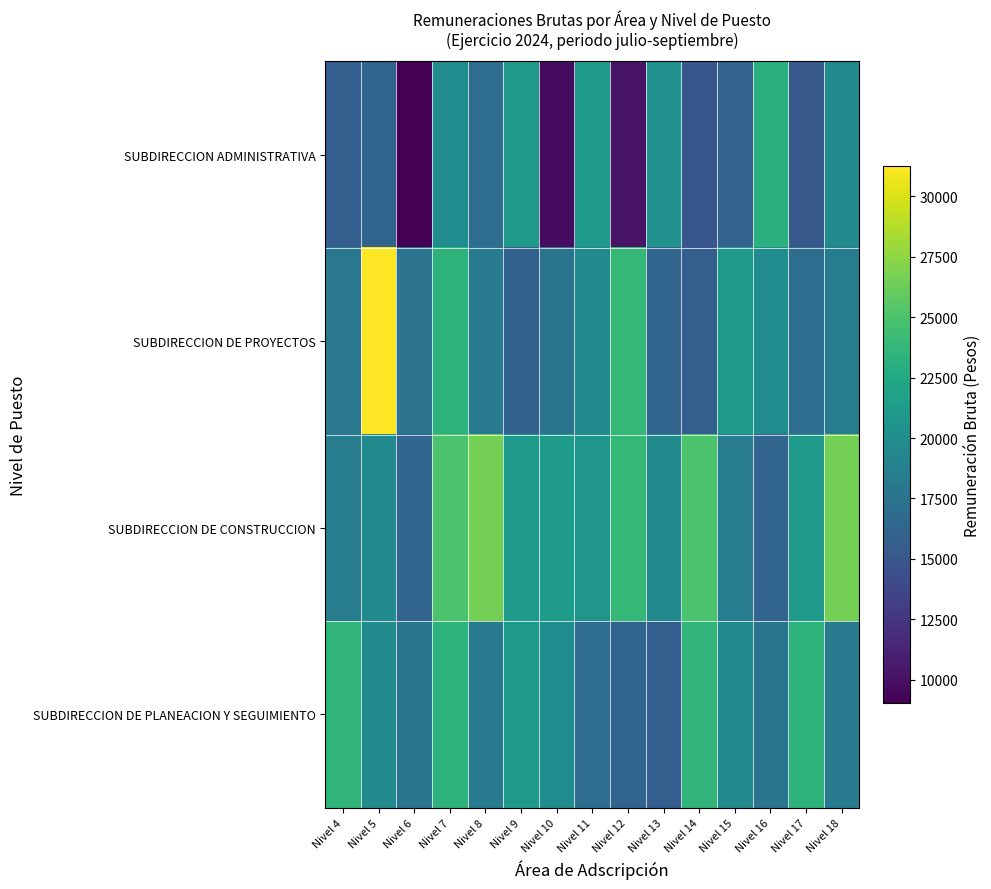

How many categories are shown in the chart?

15